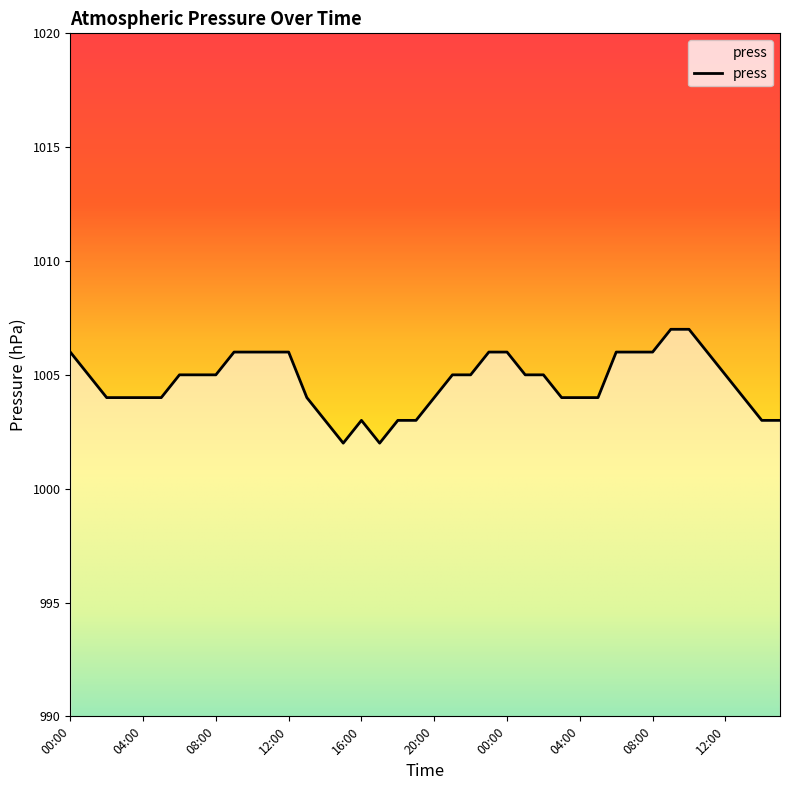

What is the greatest value displayed?

1007